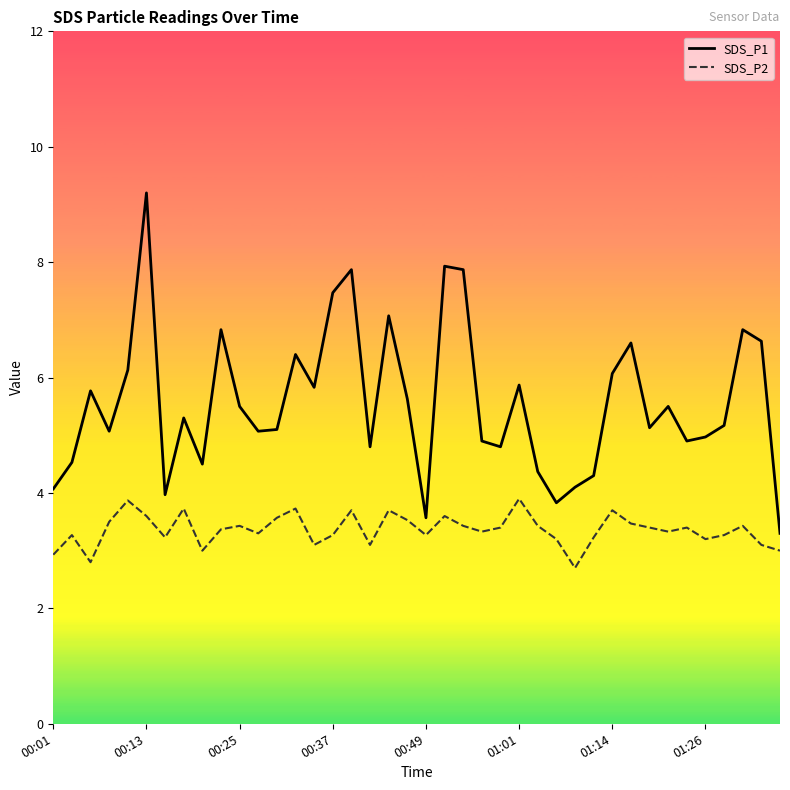

Rank the series by their maximum value, from lowest to highest.

SDS_P2, SDS_P1